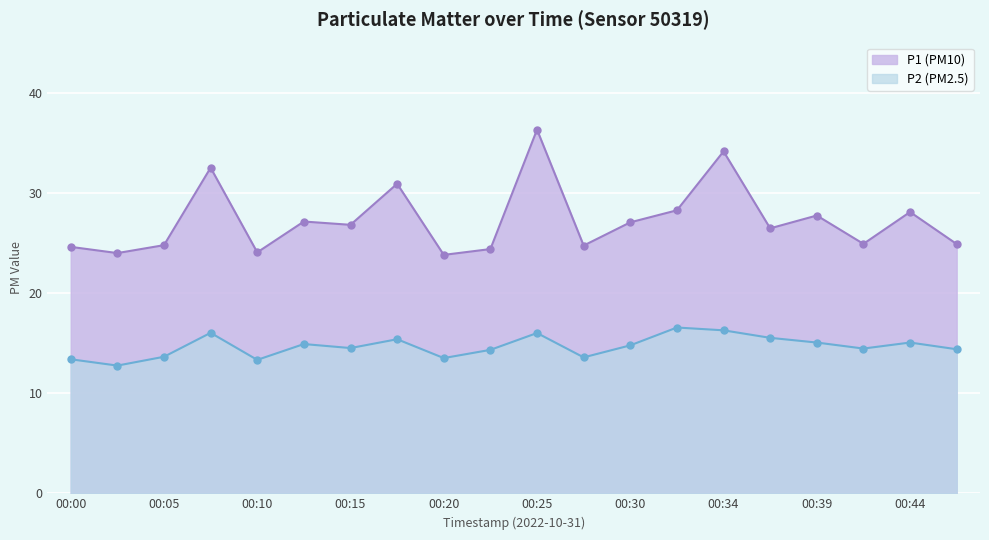

In P1, how many points are lower than both neighbors (excluding endpoints)?

7